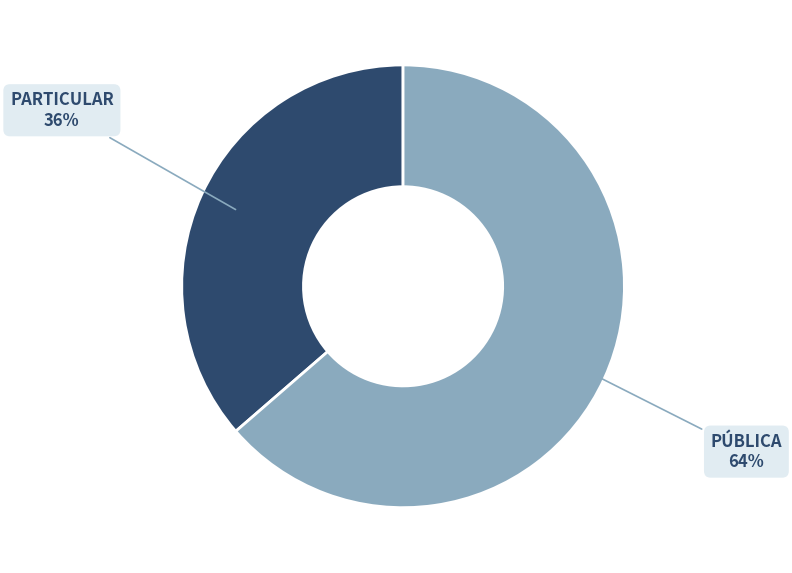

To the nearest percent, what is the average slice percentage?

50%